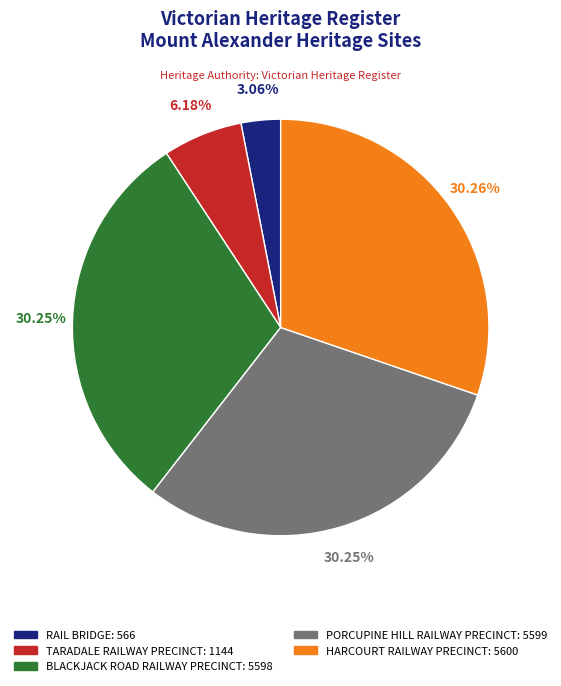

Which slice is the smallest?

RAIL BRIDGE